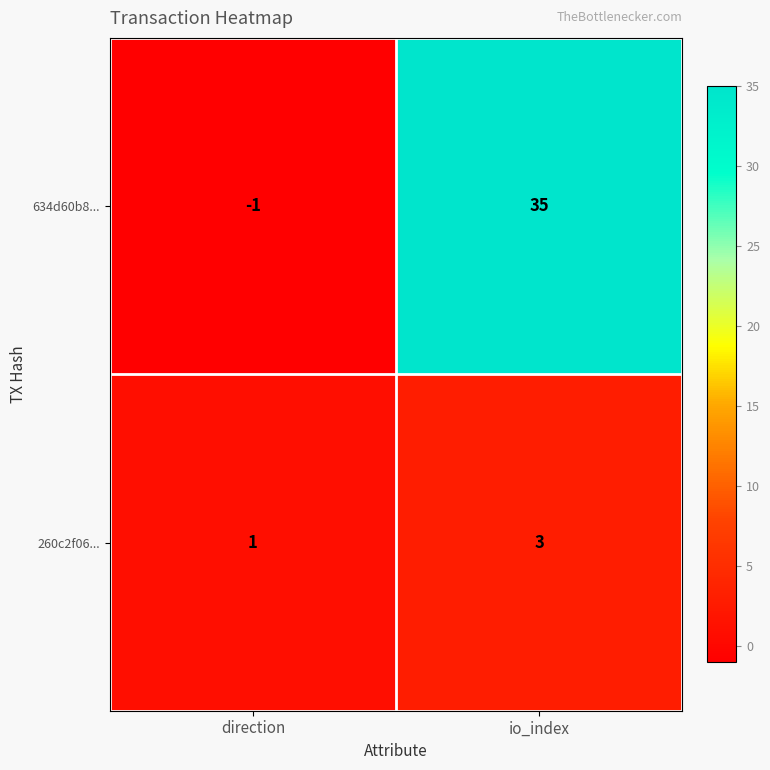

How many series are shown in this chart?

2